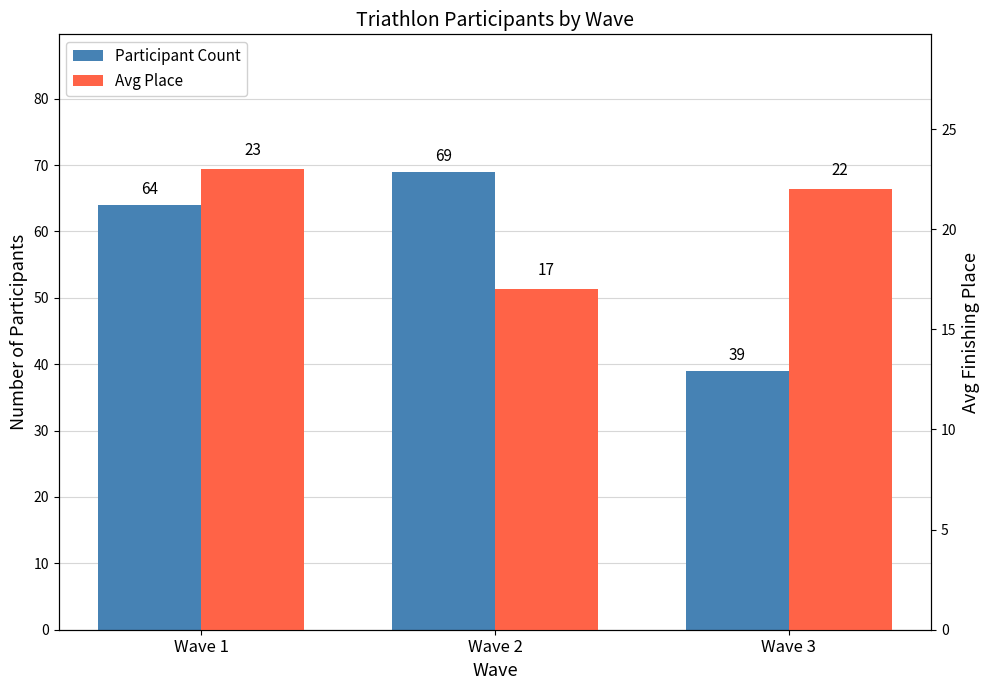

Rank the series by their maximum value, from highest to lowest.

Participant Count, Avg Place